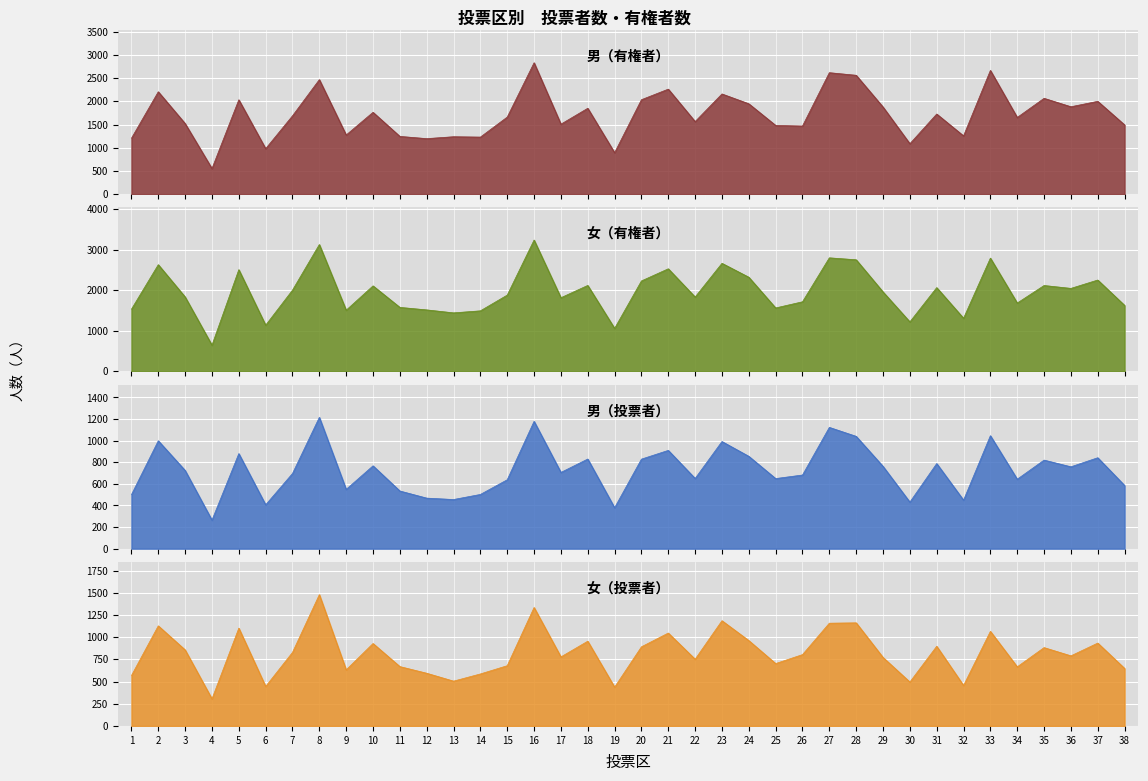

What is the sum of the 男（有権者） values at 24 and 16?

4783